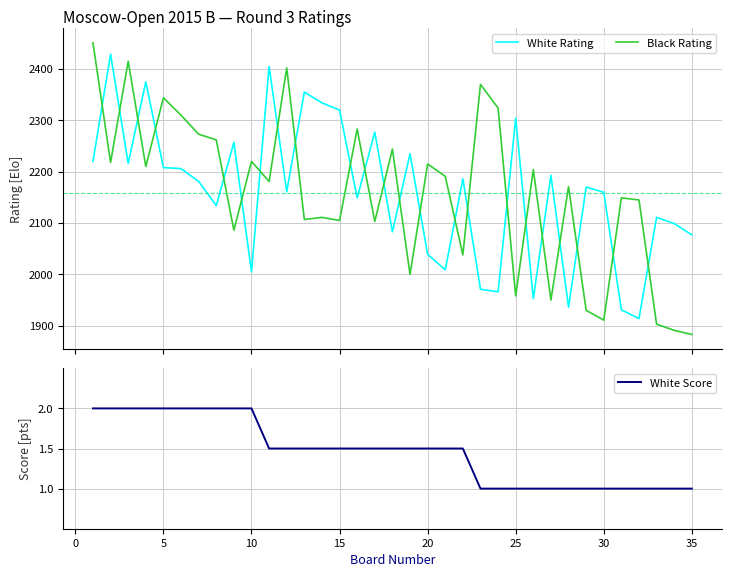

True or false: White Rating and Black Rating intersect in this chart.

True